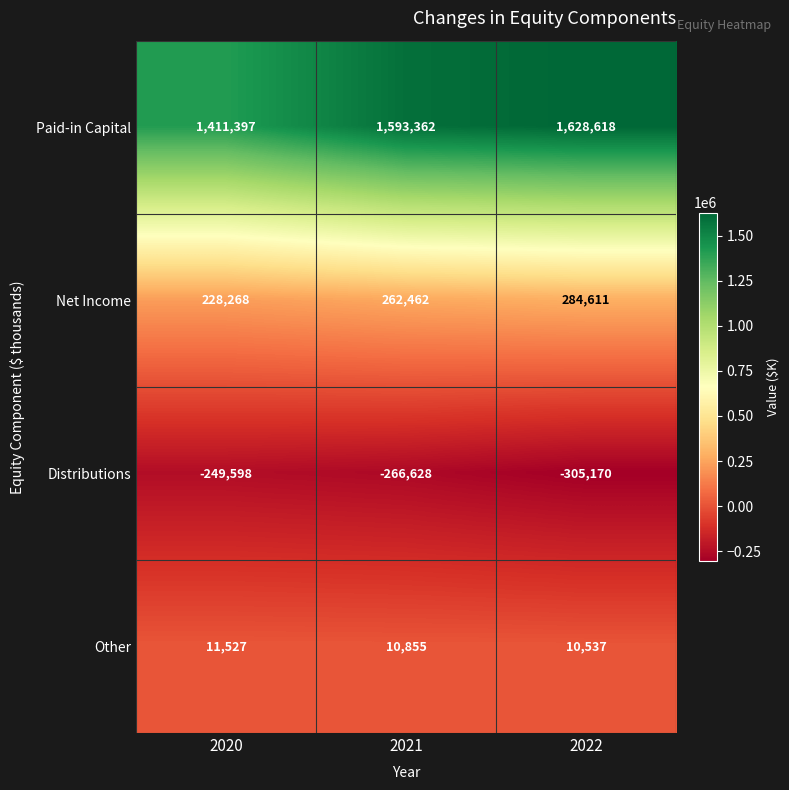

What is the approximate value of Net Income at 2021, to the nearest 100?

262500